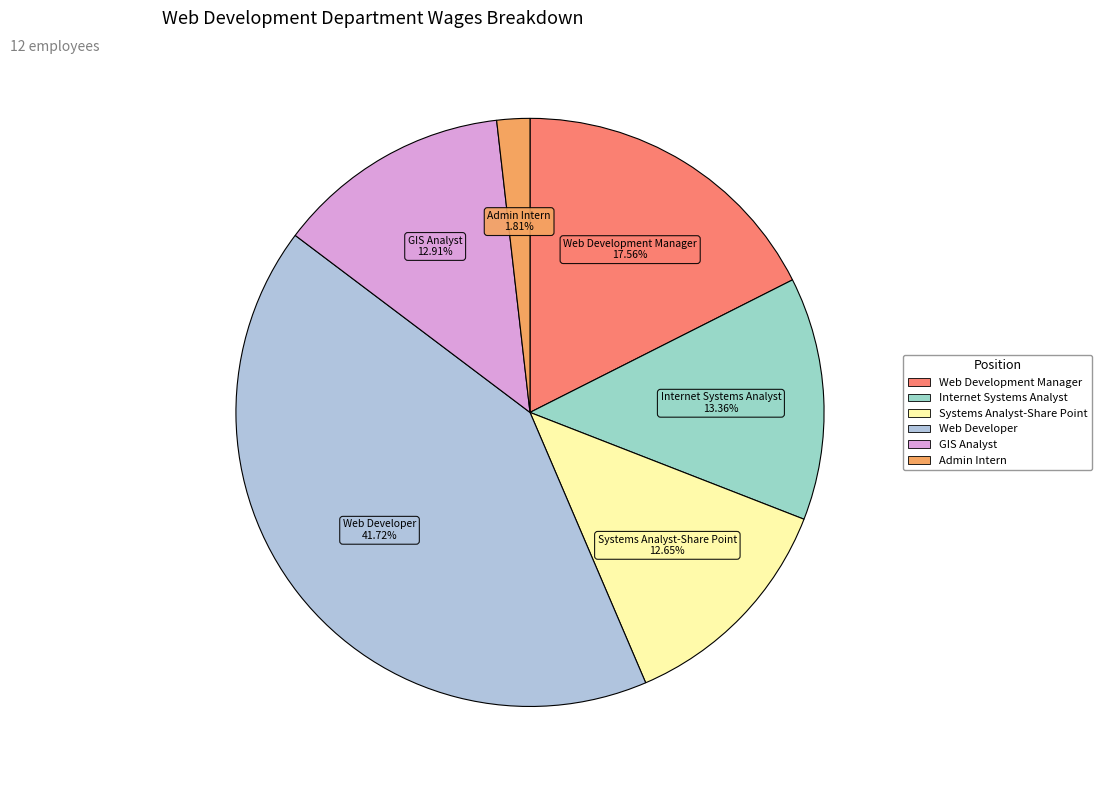

How many slices are in this pie chart?

6